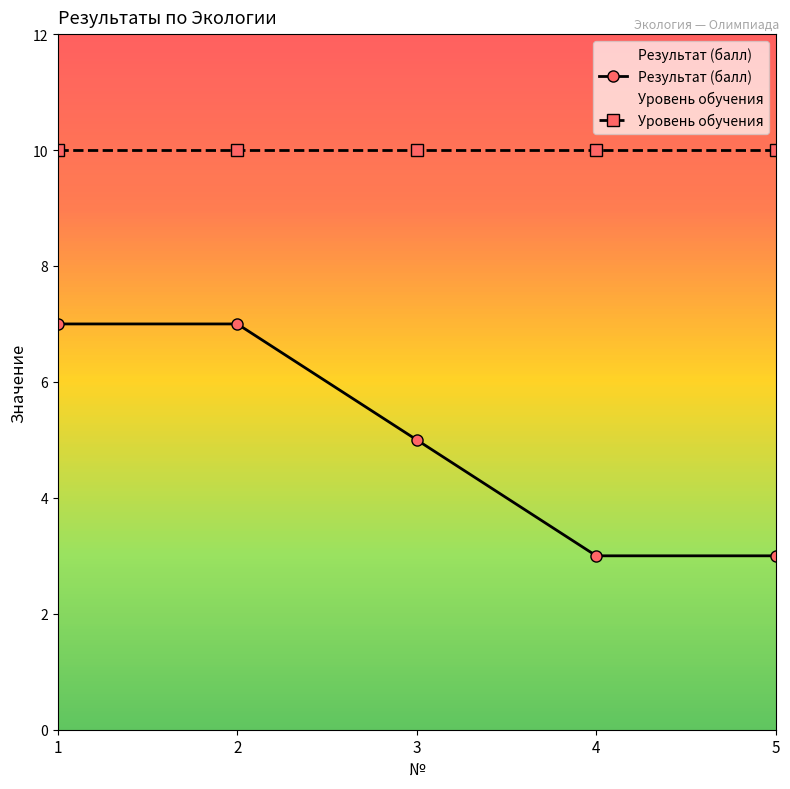

At 4, list the series in order from smallest to largest.

Результат (балл), Уровень обучения